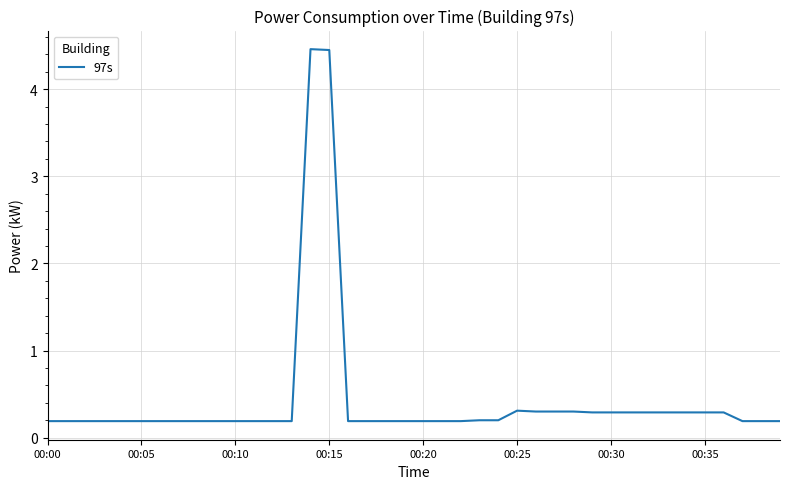

What is the difference between the maximum and minimum values?

4.3